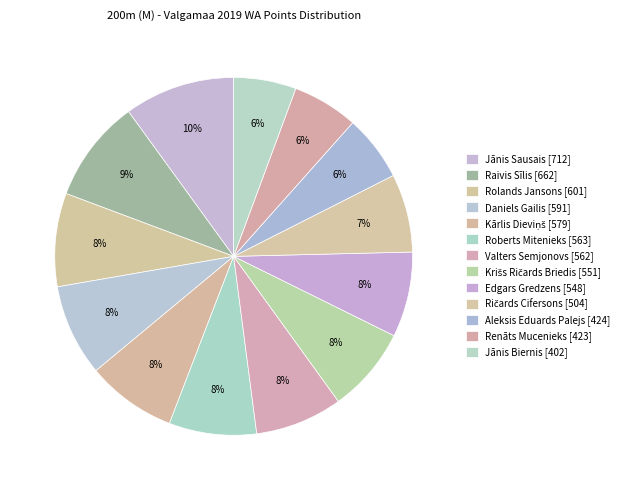

Count the number of slices in the pie.

13